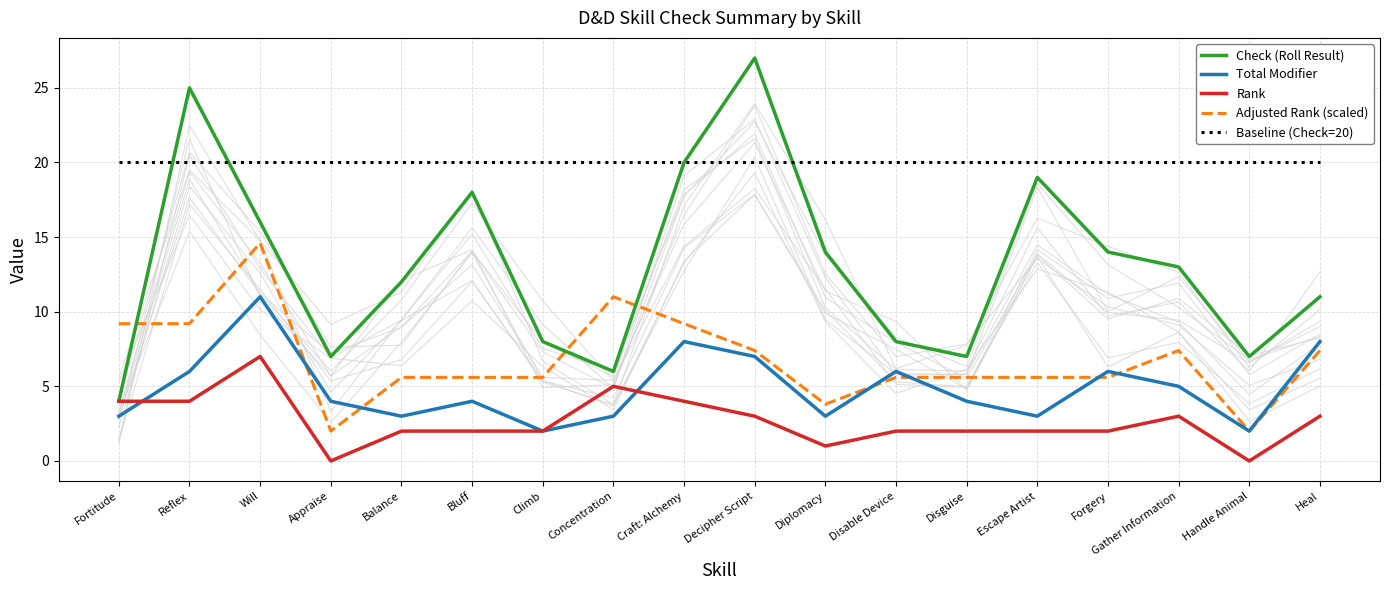

Rank the series by their maximum value, from lowest to highest.

Rank, Total Modifier, Adjusted Rank (scaled), Baseline (Check=20), Check (Roll Result)